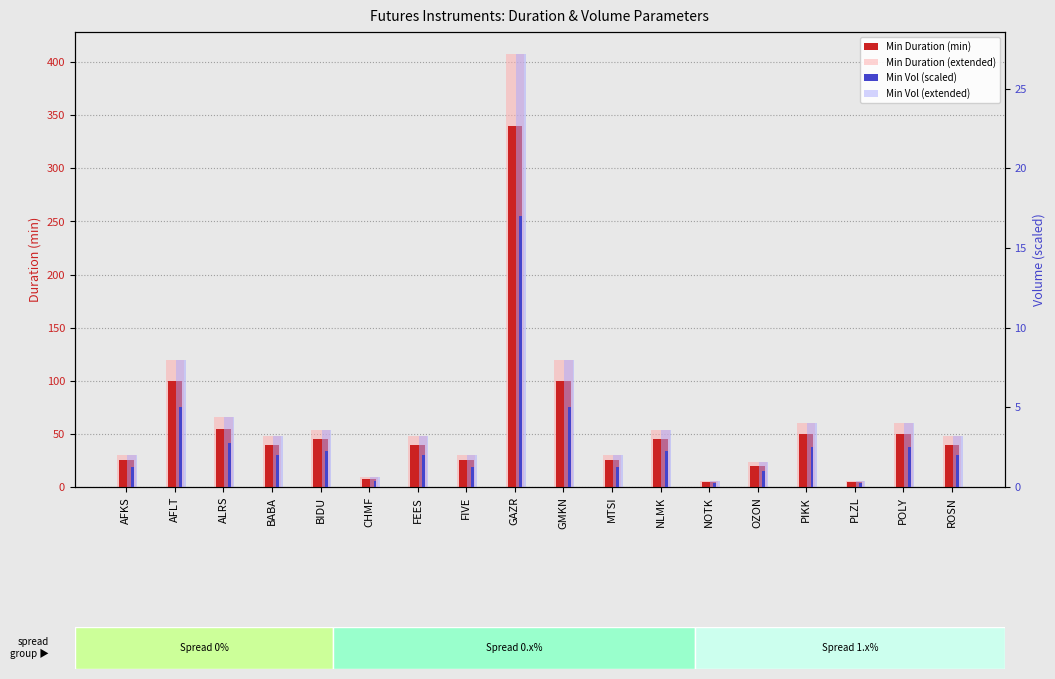

How many bars are there in total?

72